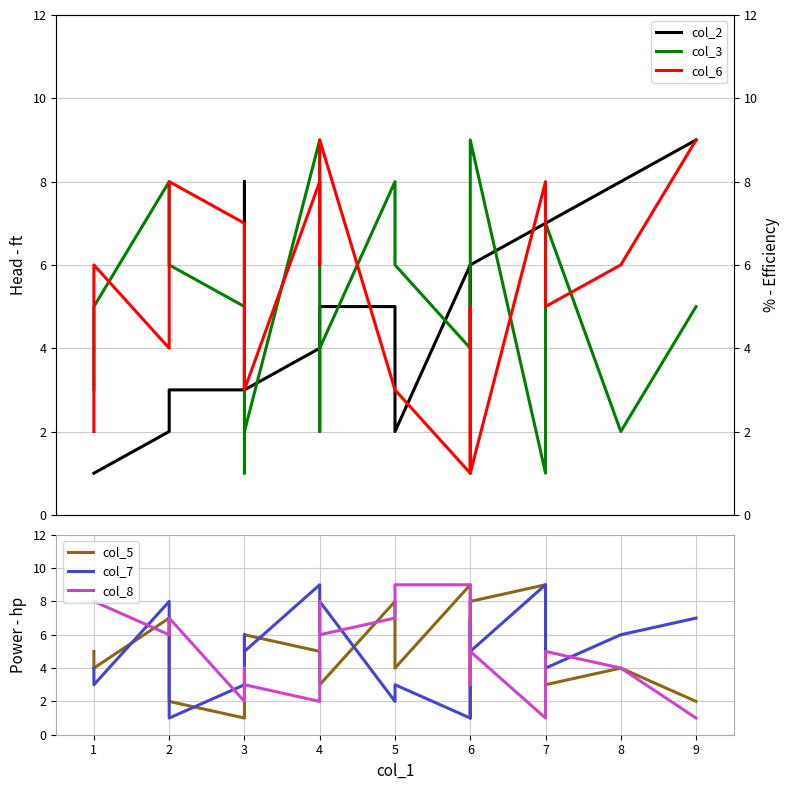

What is the difference between the maximum and minimum values in the col_5 series?

8